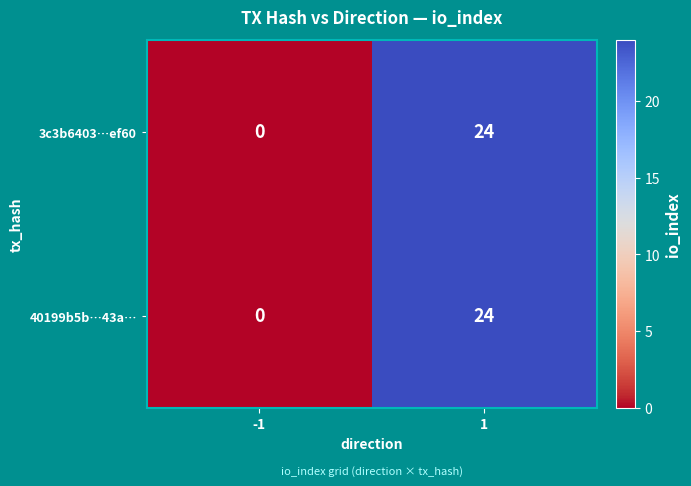

Is it true that 40199b5b…43a… equals 38 at 1?

False